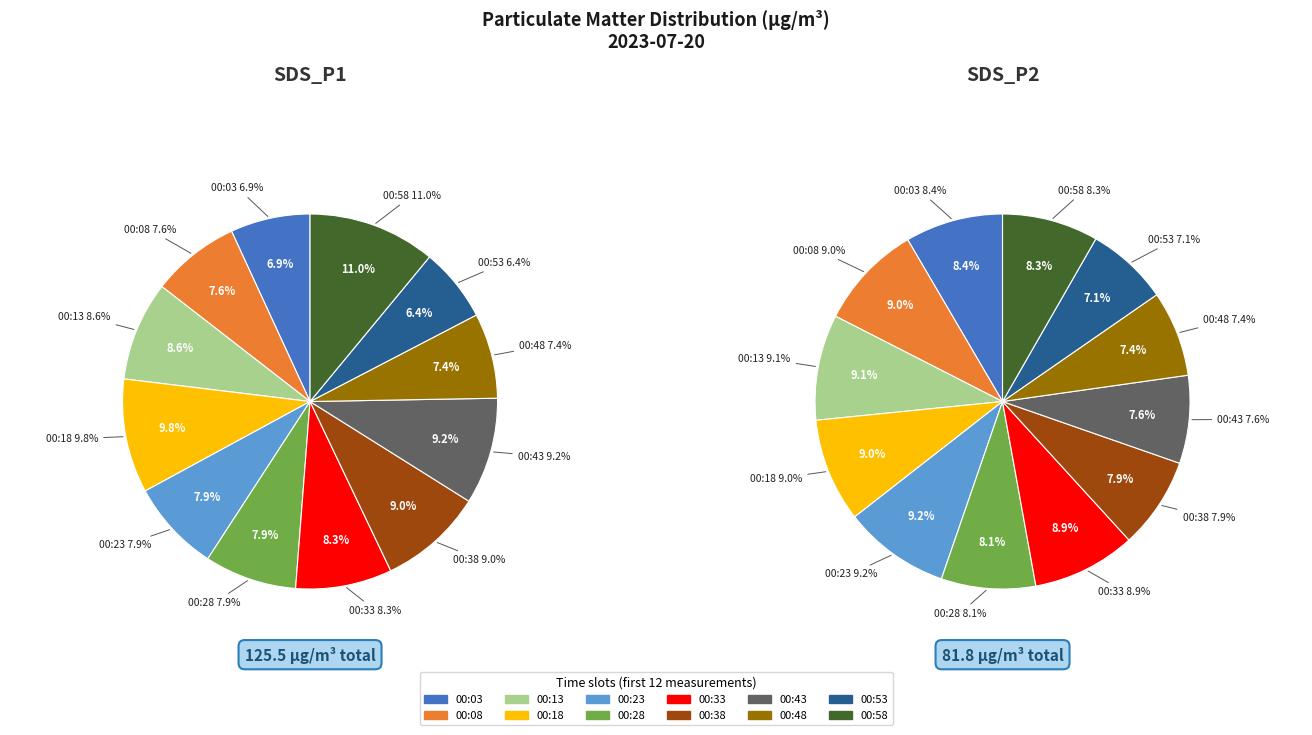

How much of the chart is everything except 8?

90.8%